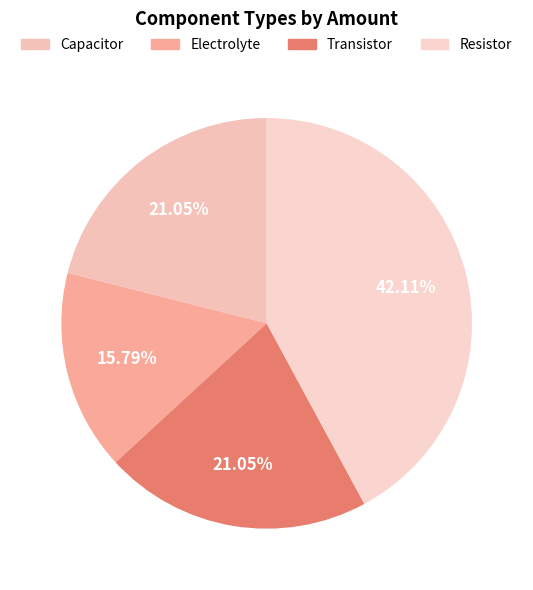

The Transistor slice represents 21% of the pie. True or false?

True